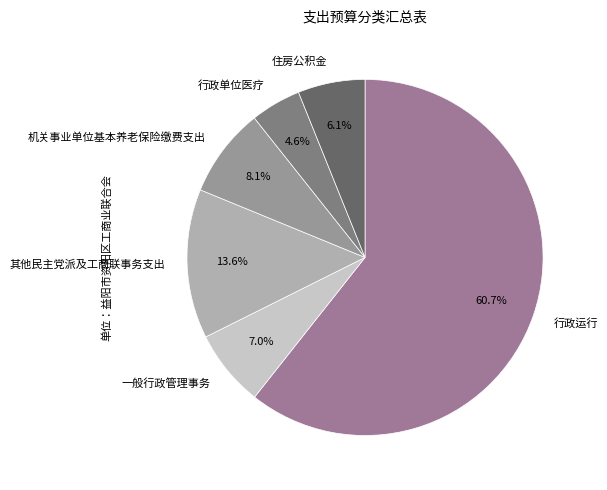

Which slice is the smallest?

行政单位医疗